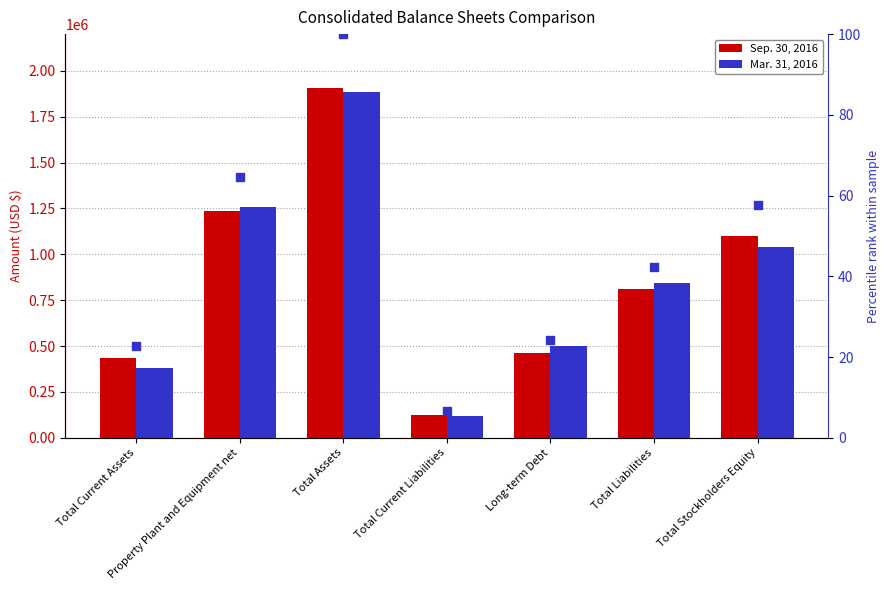

At how many categories does at least one series exceed 152727?

6